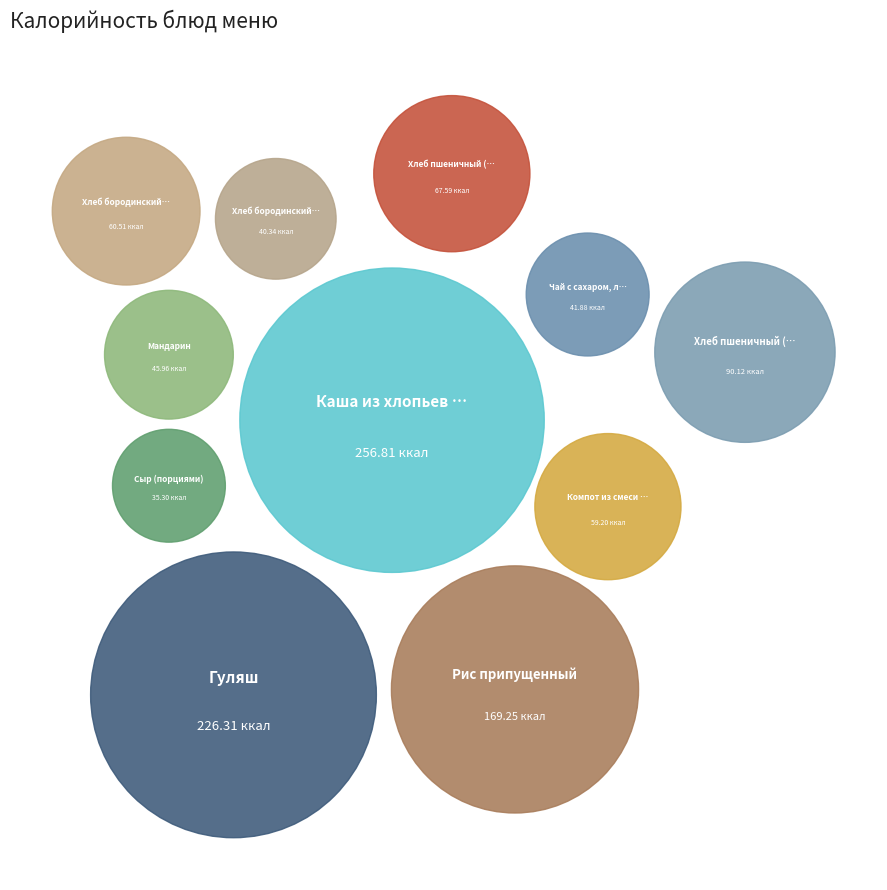

Is there any slice that represents more than half of the pie?

No